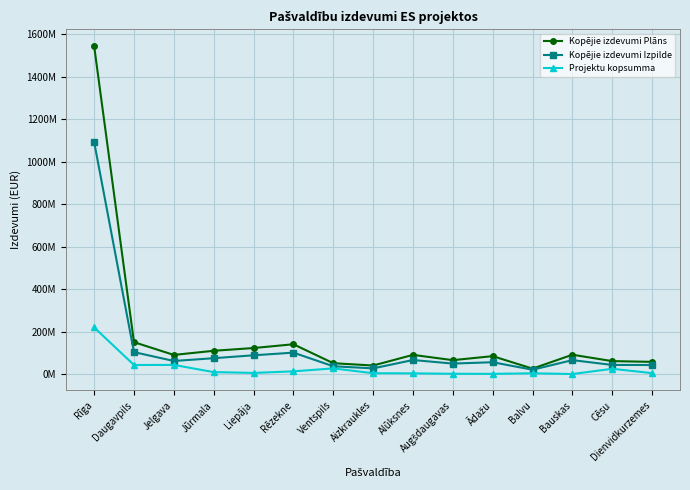

Is the value of Kopējie izdevumi Plāns at Dienvidkurzemes greater than the value of Kopējie izdevumi Izpilde at Daugavpils?

No